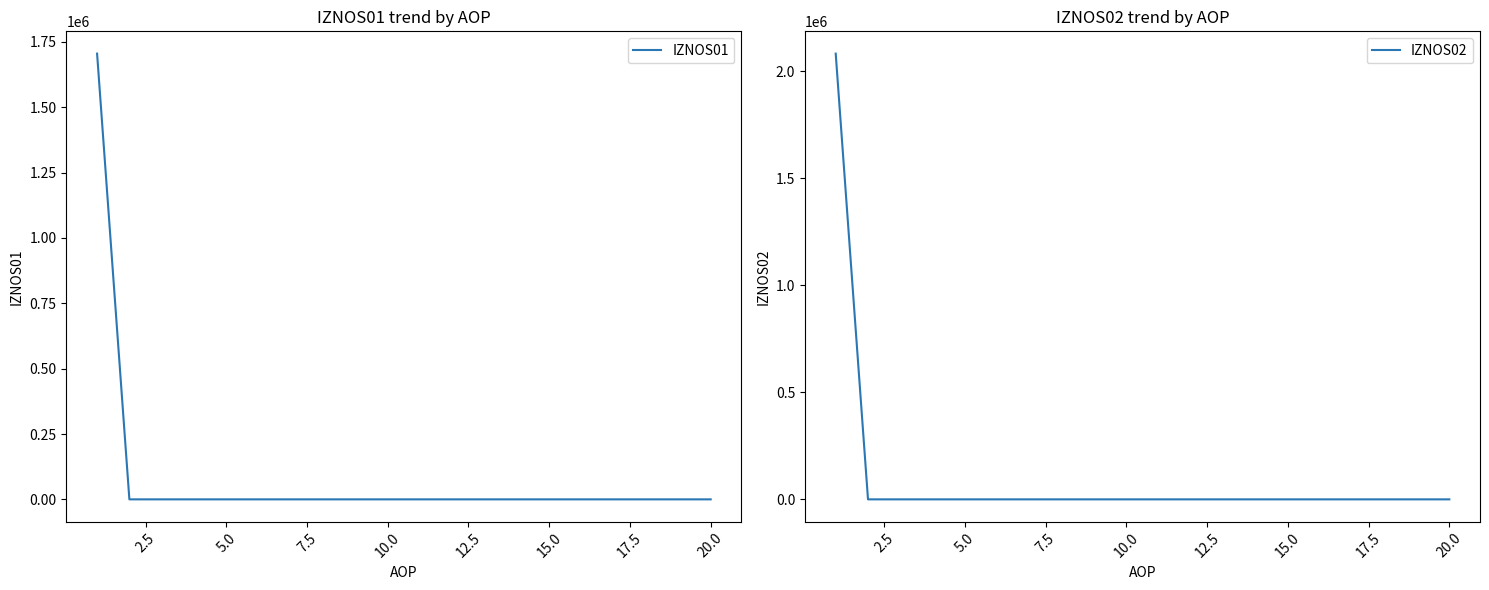

The IZNOS02 series shows -1084088.0 at 11. True or false?

False